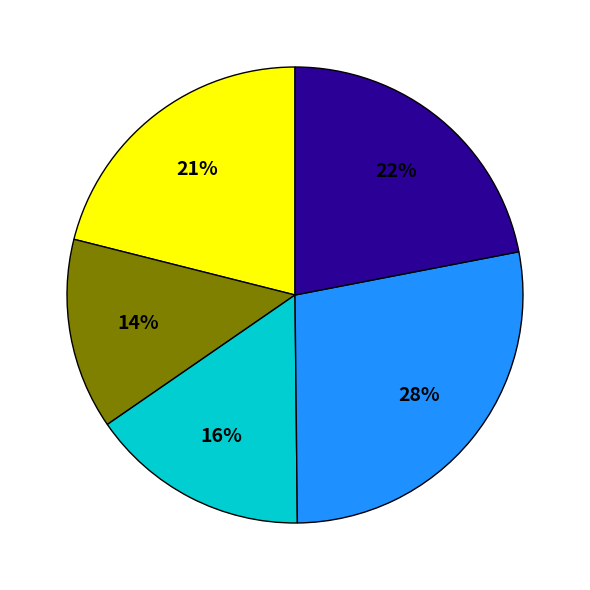

Is there any slice that represents more than half of the pie?

No